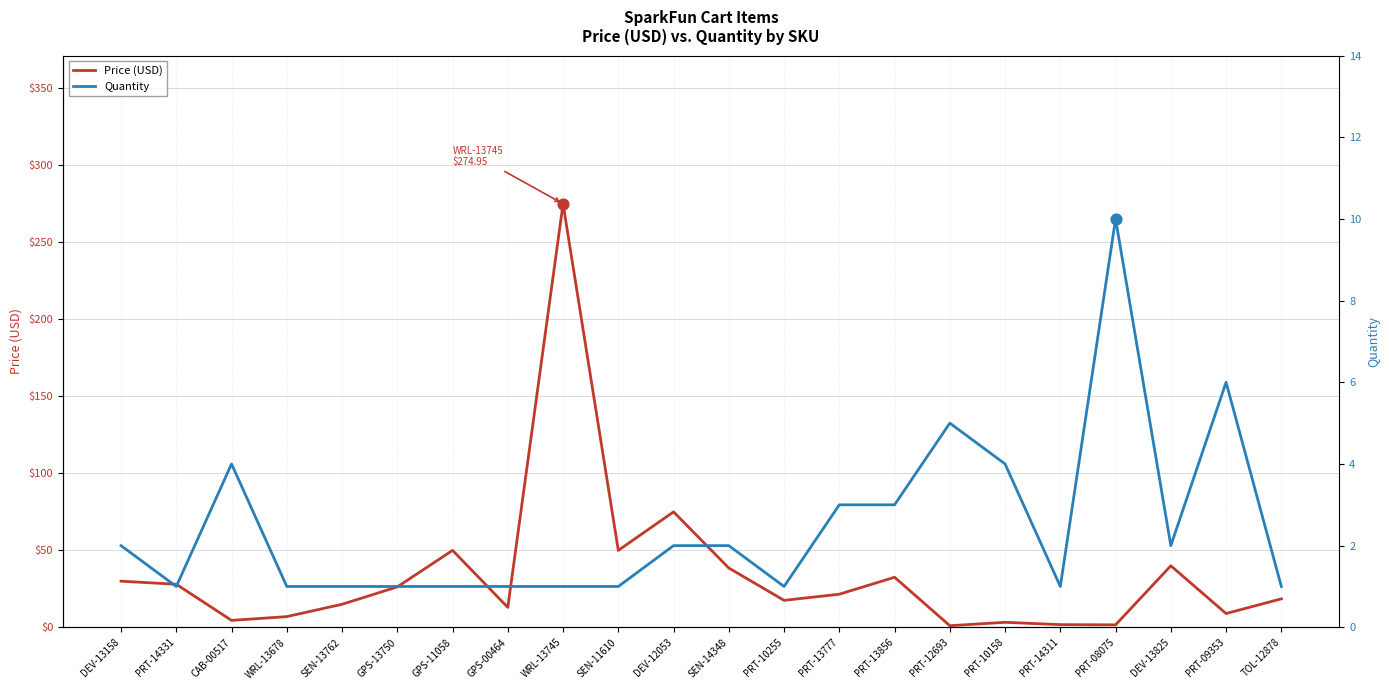

Which series has the largest total across all categories?

Price (USD)